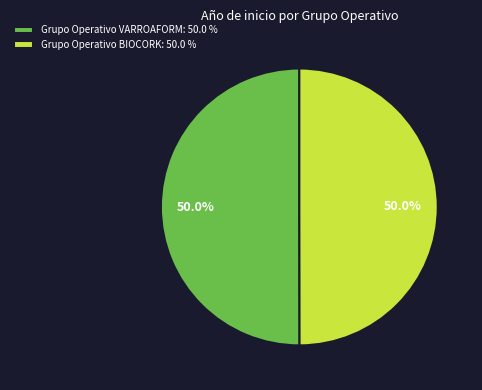

Count the number of slices in the pie.

2